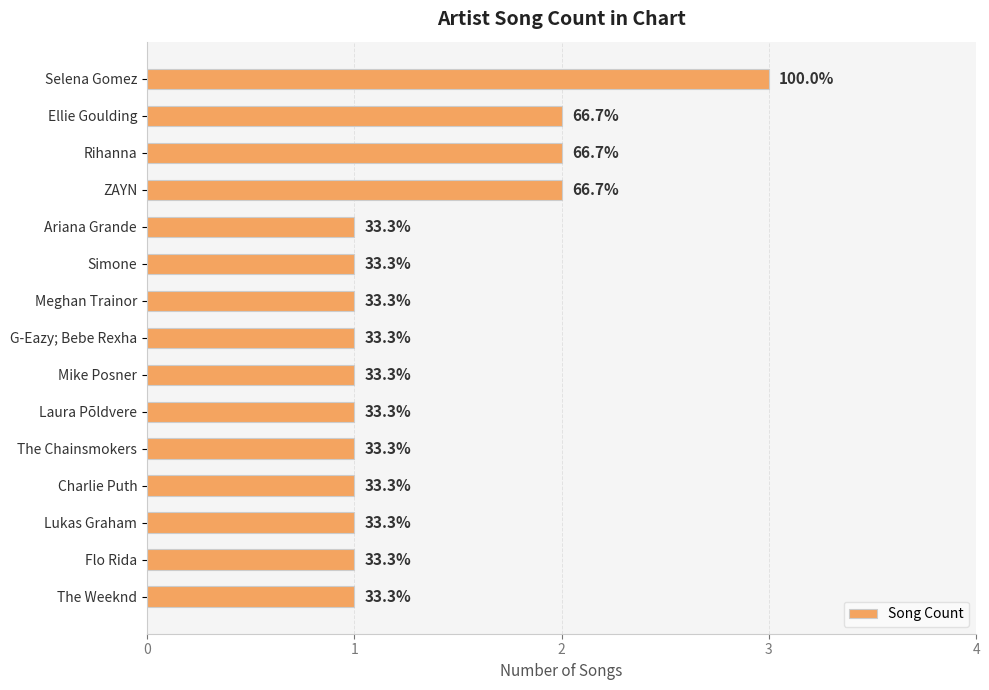

How many bars are there in total?

15